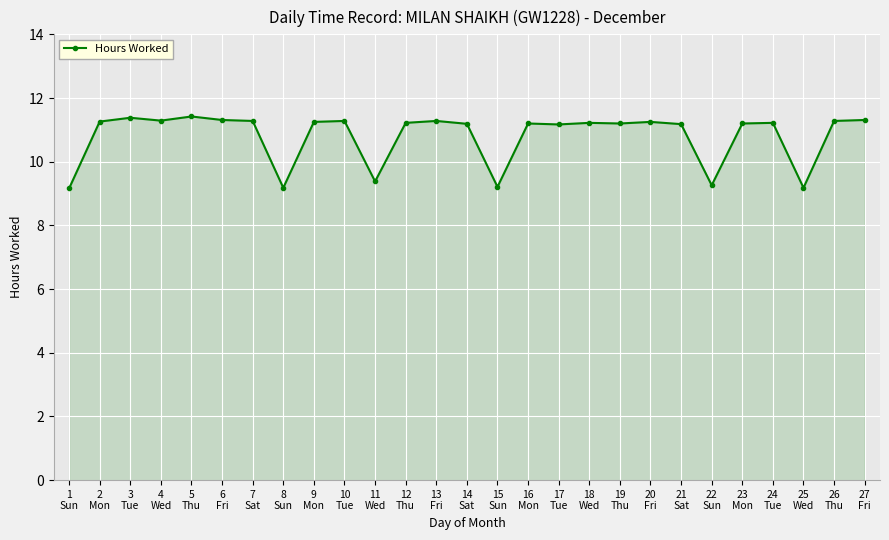

Which has a higher value, 1
Sun or 12
Thu?

12
Thu